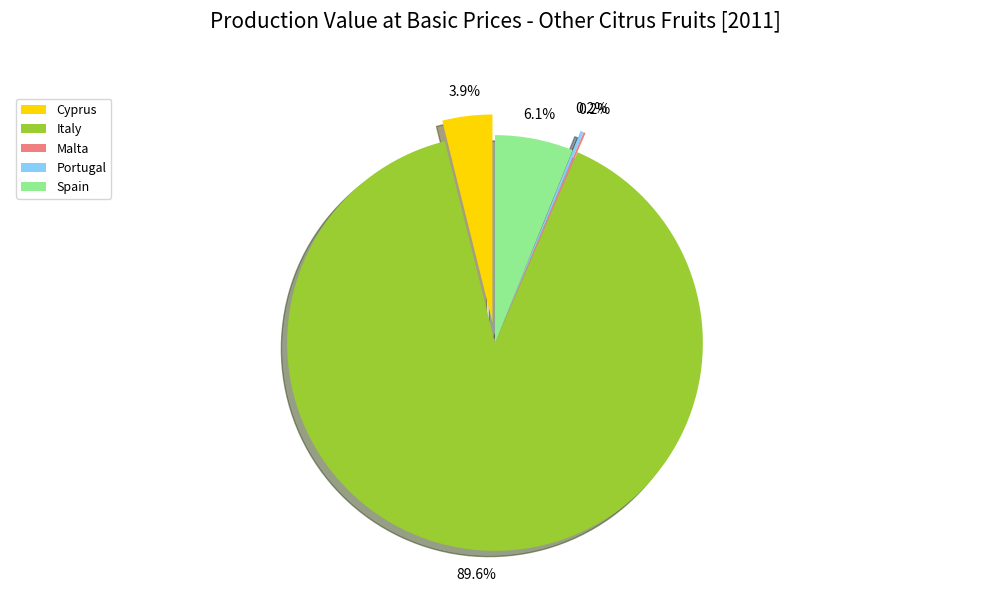

To the nearest percent, what percentage of the pie is Italy?

90%